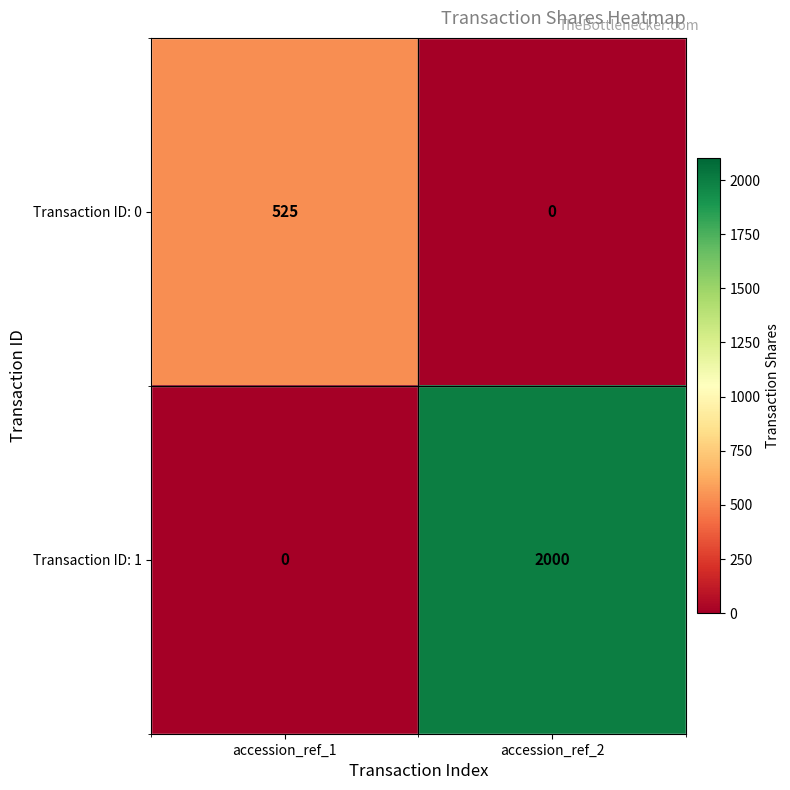

Rank the series by their average value, from highest to lowest.

Transaction ID: 1, Transaction ID: 0